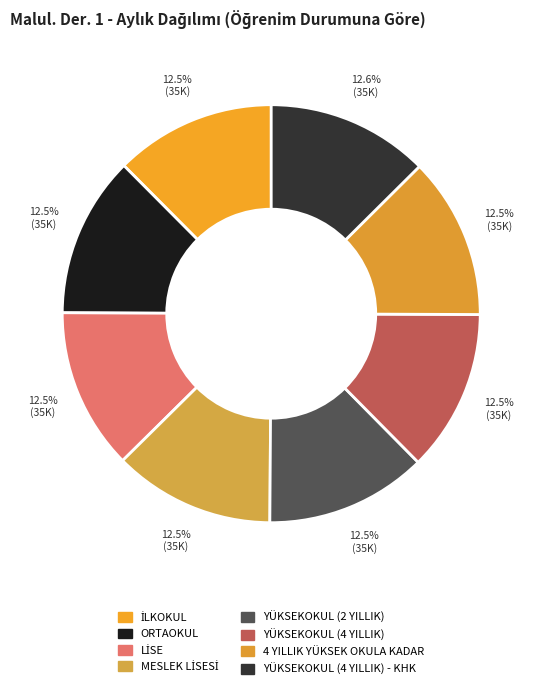

Which category has the smallest portion of the pie?

İLKOKUL